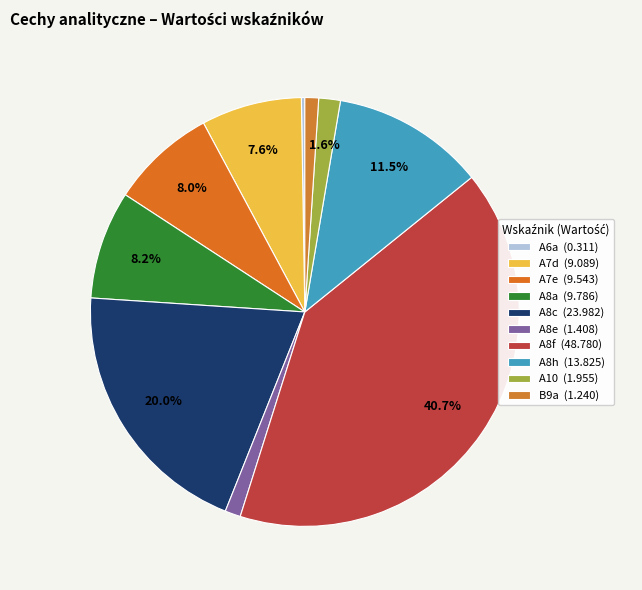

What portion of the pie excludes A7d?

92.4%